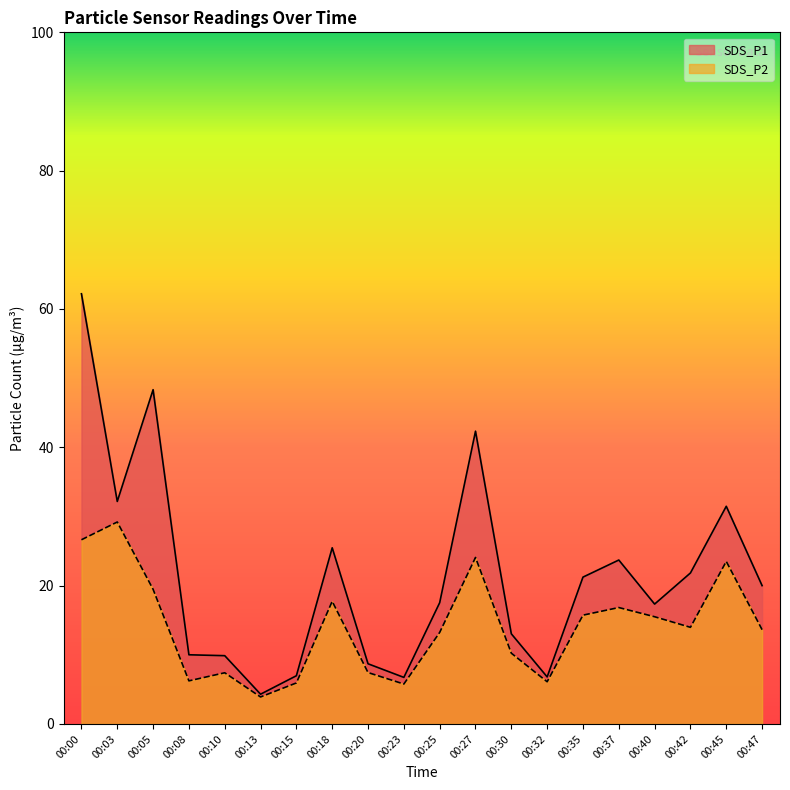

Is the value of SDS_P2 at 00:45 greater than the value of SDS_P1 at 00:05?

No